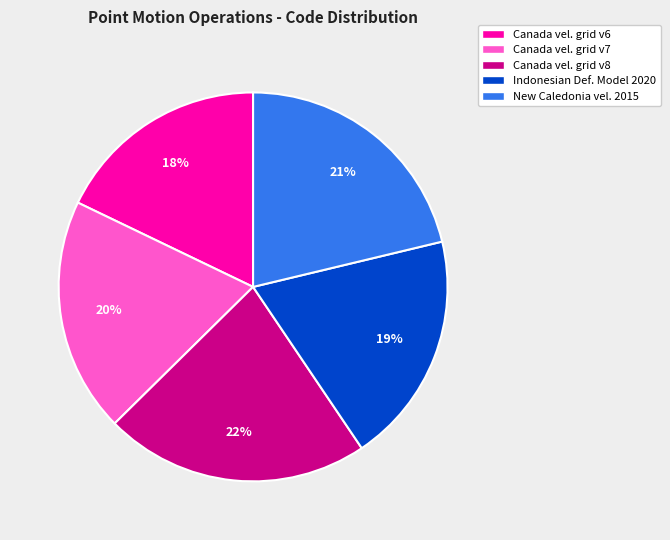

To the nearest percent, what is the average slice percentage?

20%